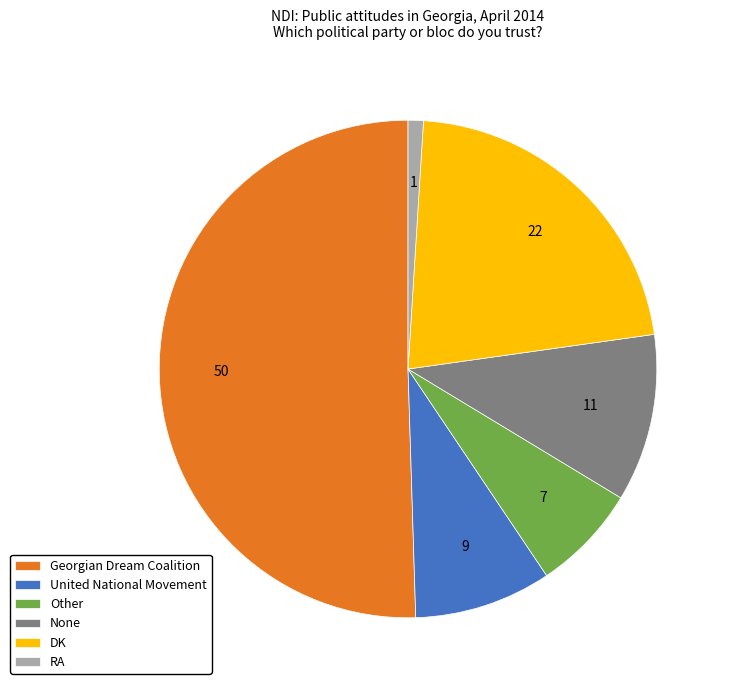

Does RA account for over 50% of the chart?

No